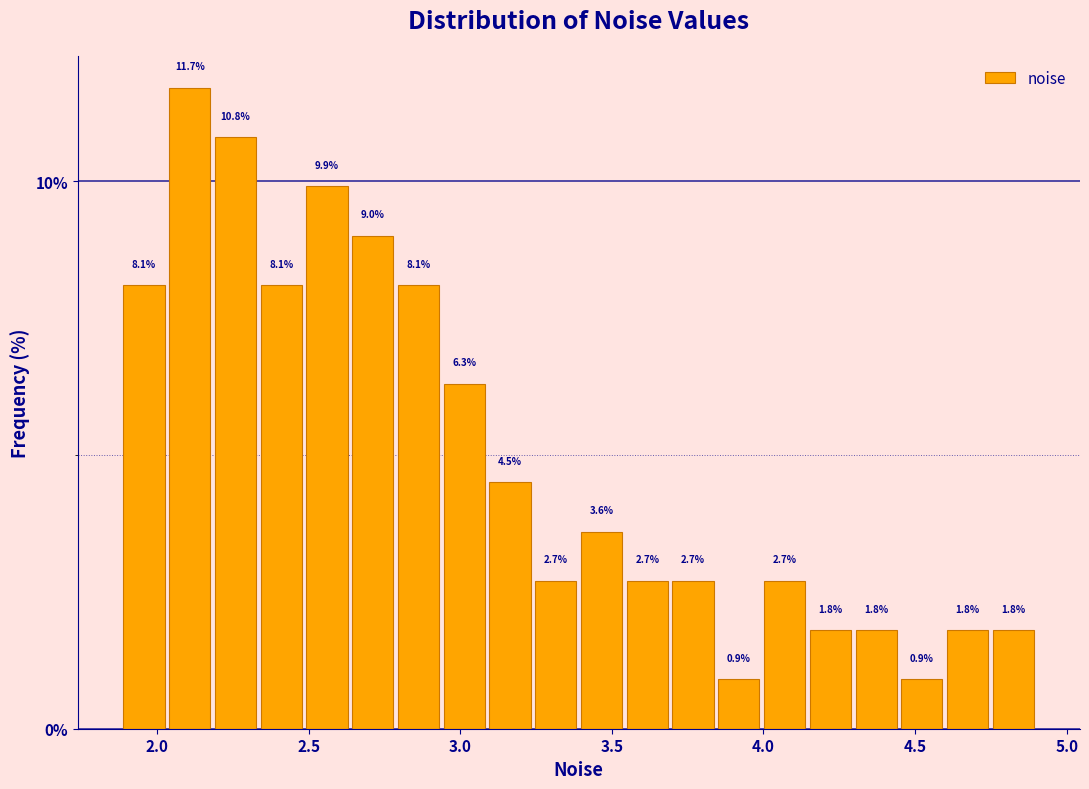

Read against the x-axis, roughly where is the centre of the tallest bar?

2.10